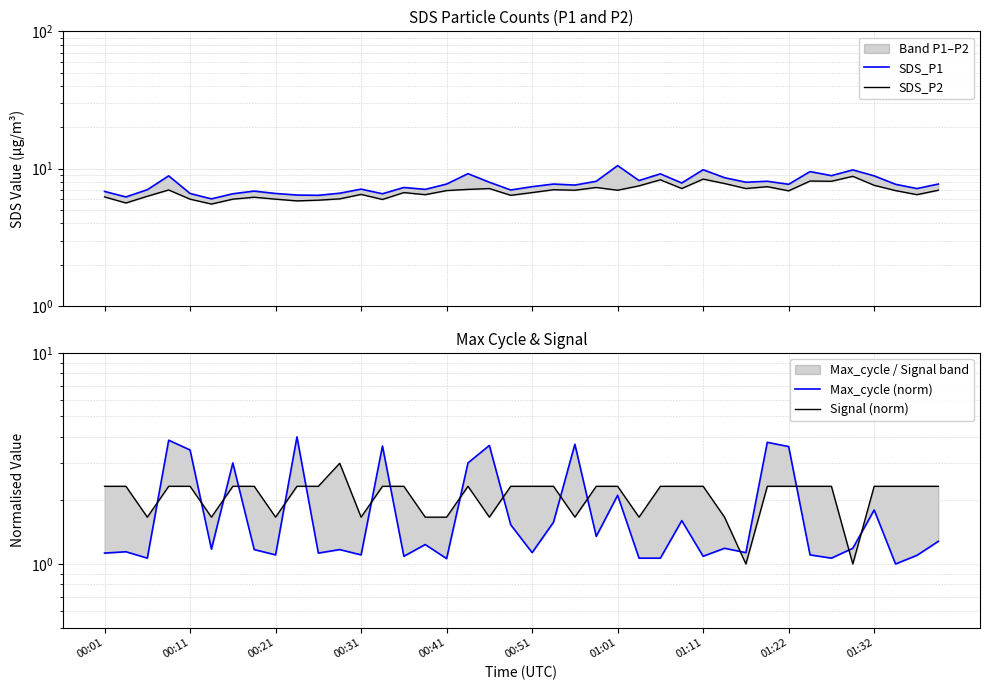

Does the chart have visible grid lines?

Yes